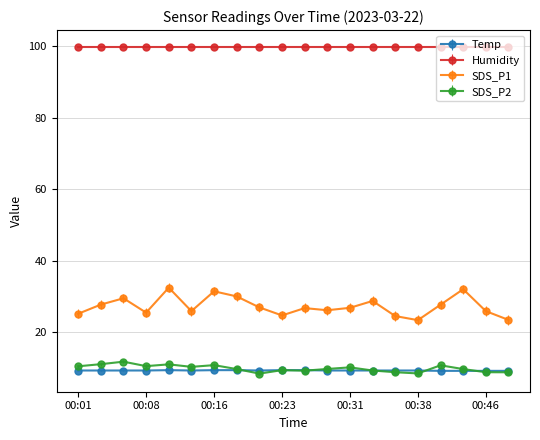

What is the maximum value shown in the chart?

99.9